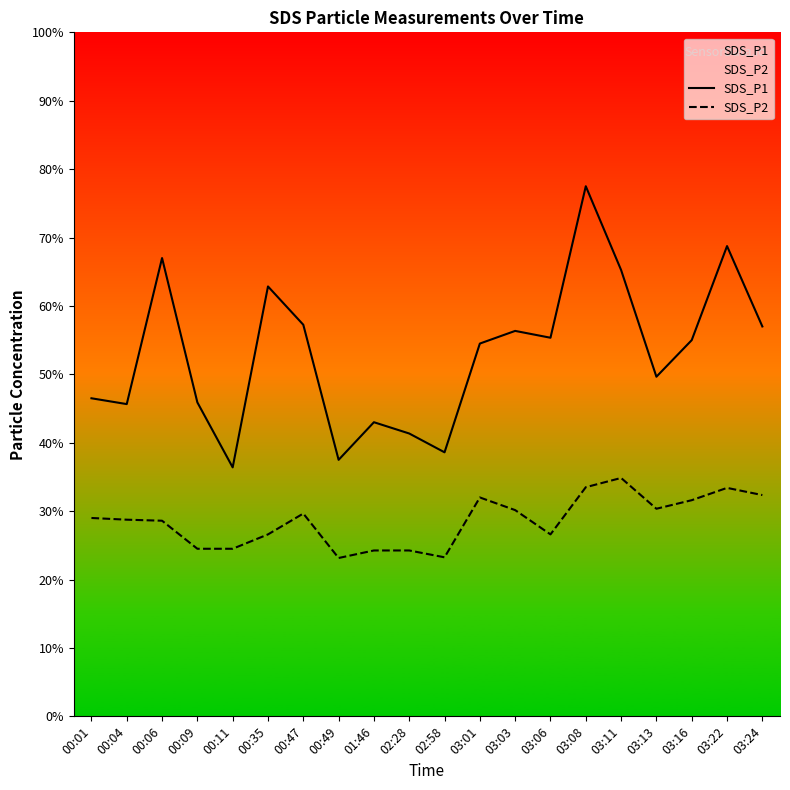

What position from the right is 03:01?

9